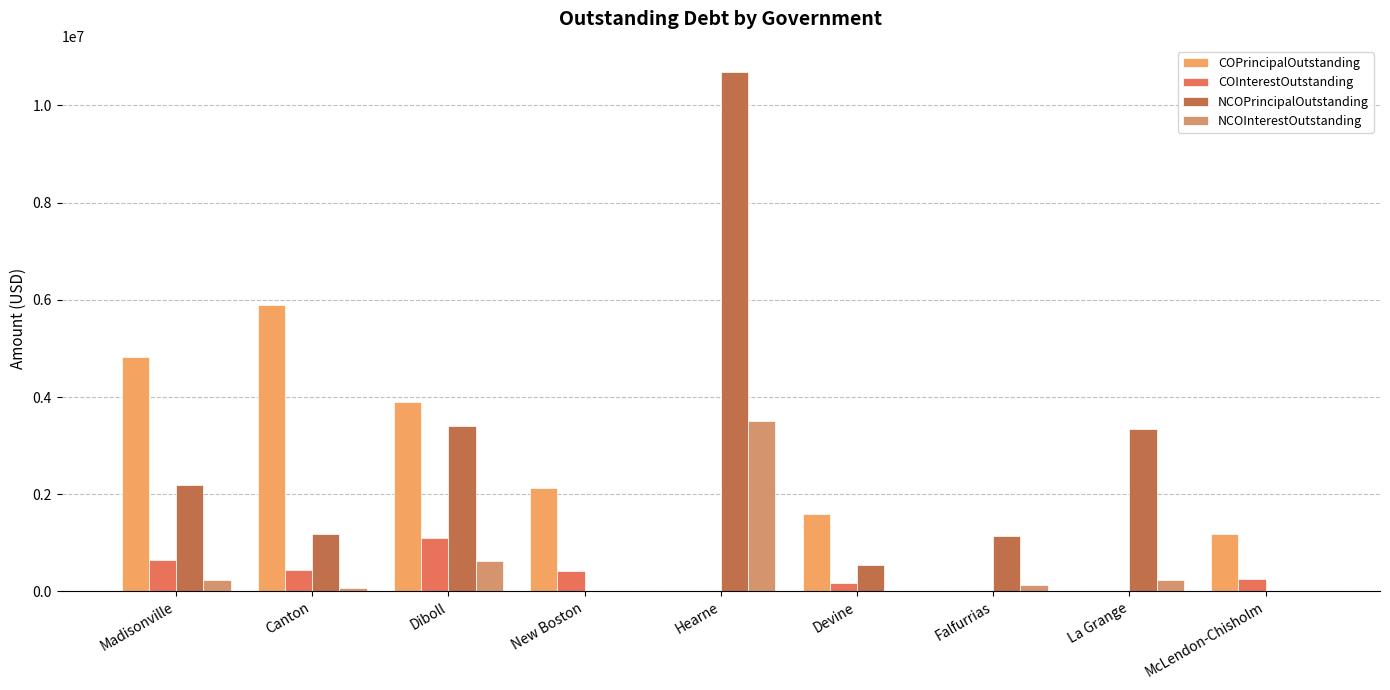

What is the sum of all NCOPrincipalOutstanding values?

22464916.0